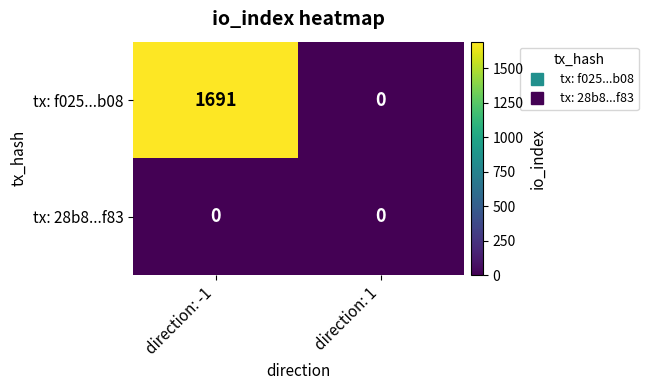

At direction: -1, list the series in order from largest to smallest.

tx: f025...b08, tx: 28b8...f83